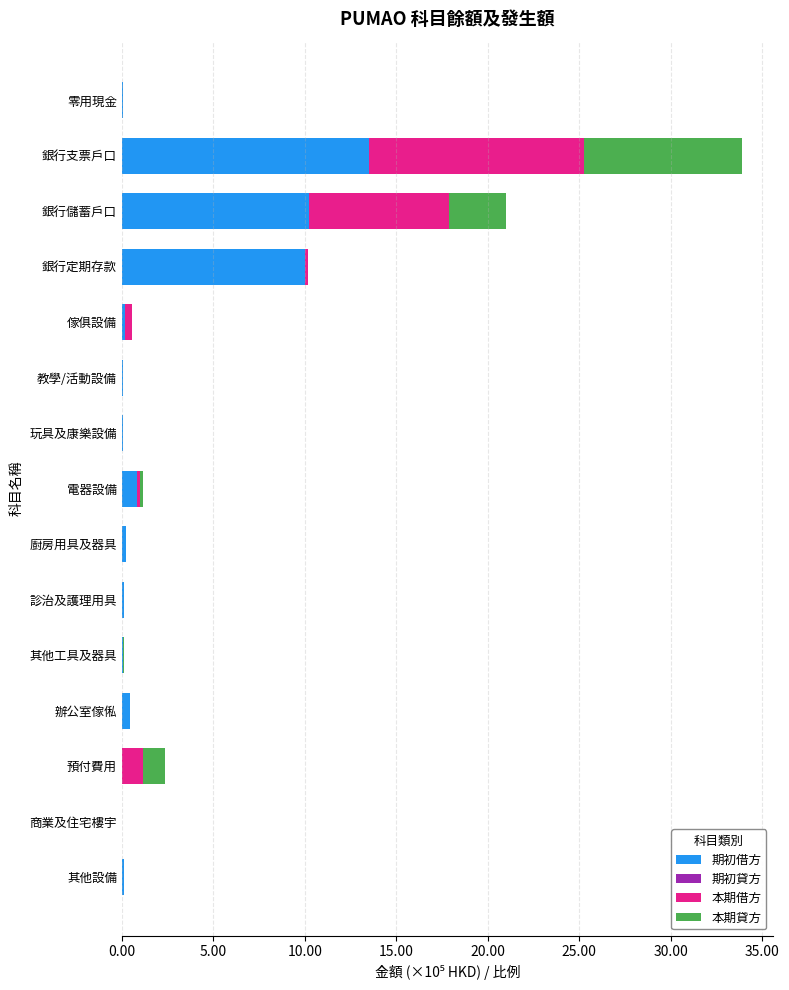

Is it true that 期初借方 equals 6.8 at 銀行儲蓄戶口?

False